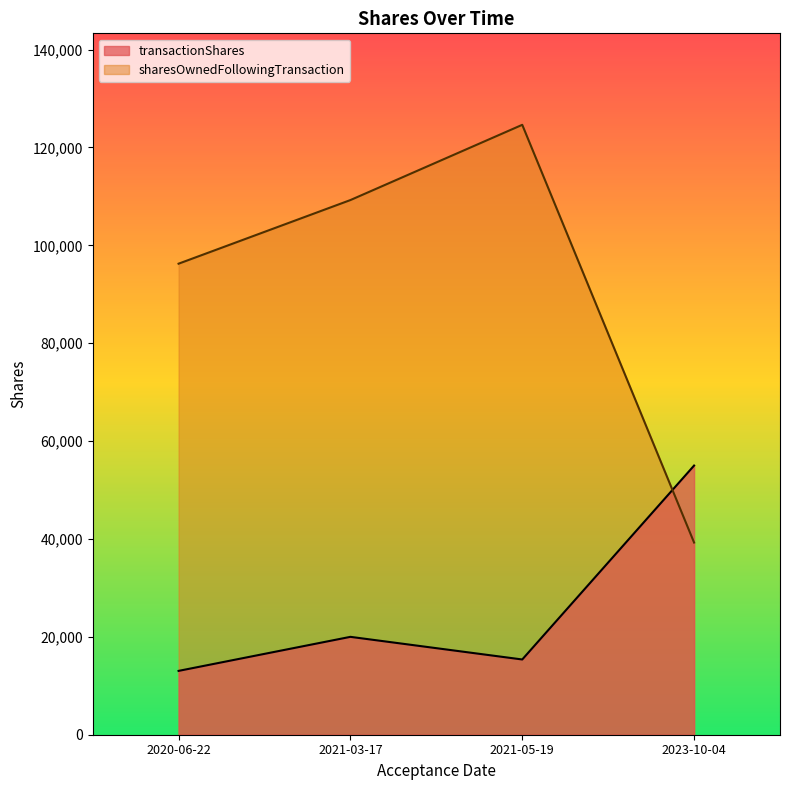

What is the sum of the sharesOwnedFollowingTransaction values at 2023-10-04 and 2021-03-17?

148519